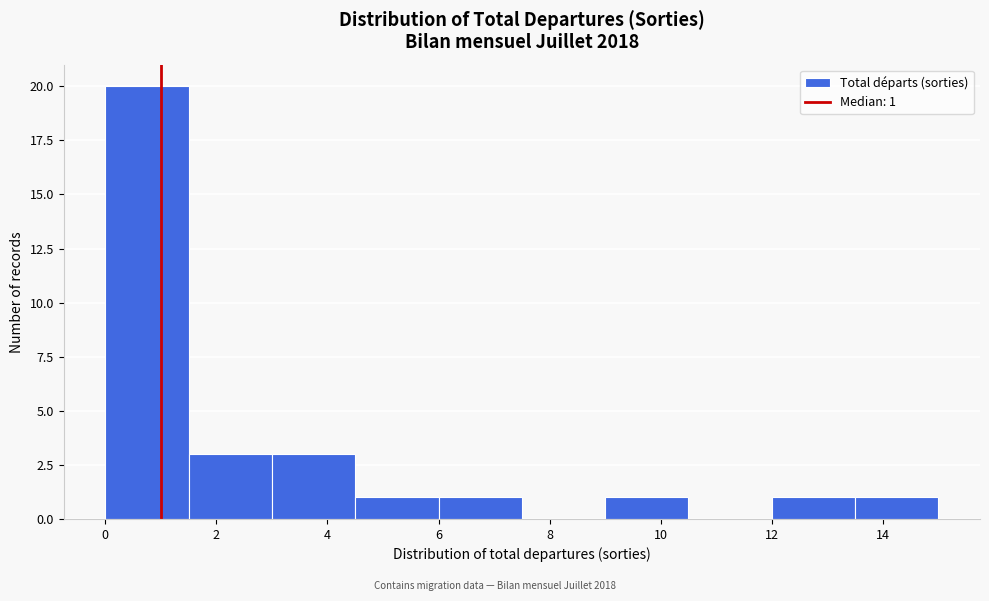

Which range on the x-axis has the tallest bar?

0.0 to 1.5